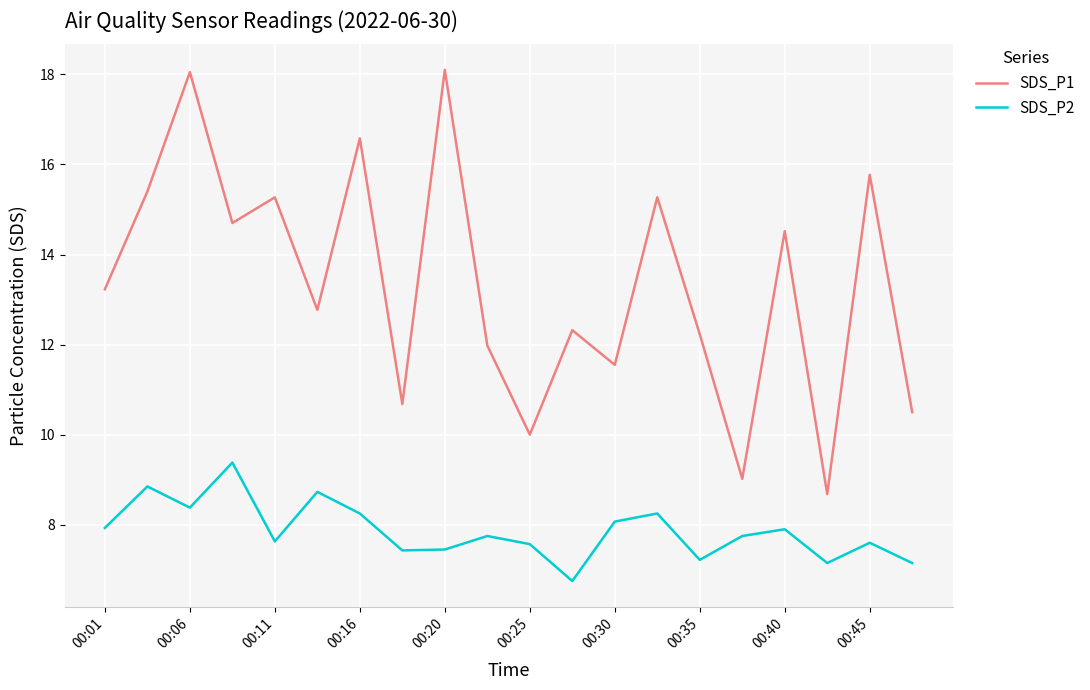

True or false: SDS_P1 and SDS_P2 intersect in this chart.

False